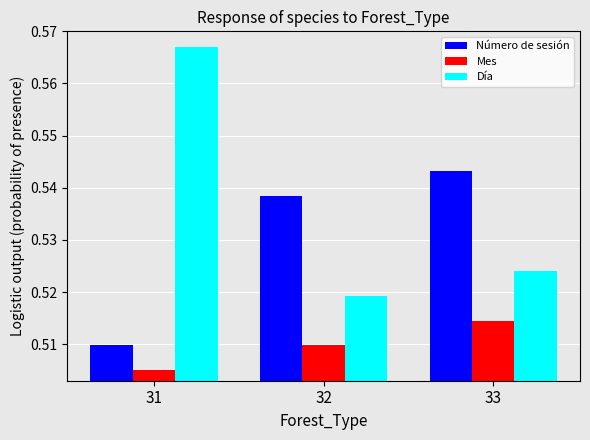

Which label corresponds to the smallest value in the chart?

31